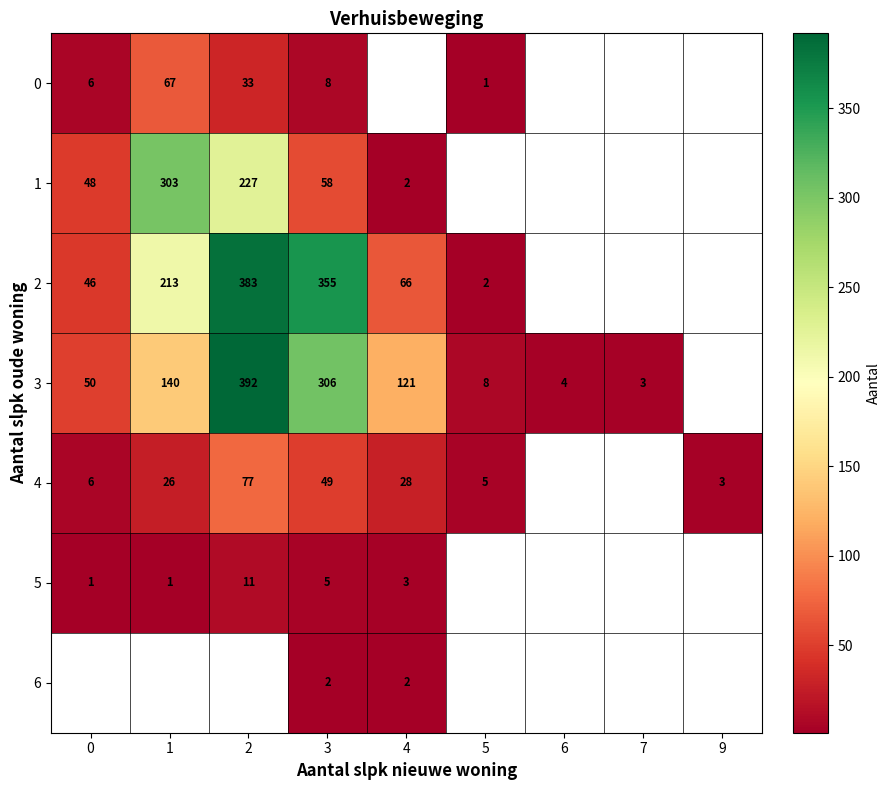

How many distinct data groups are displayed?

7